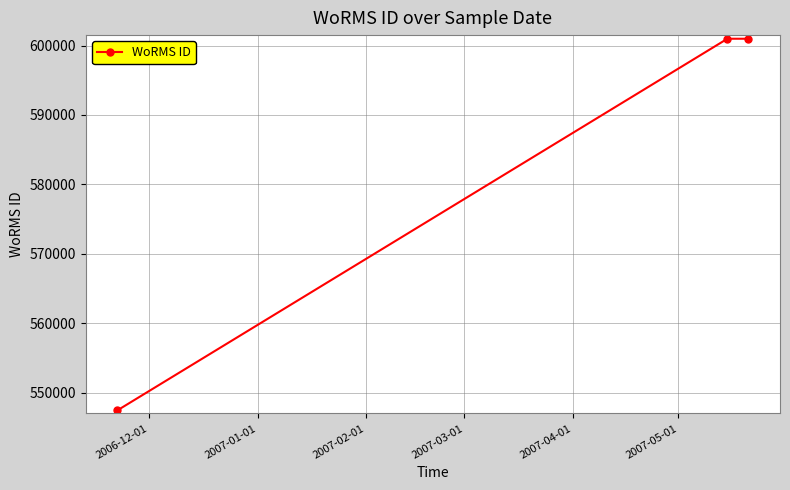

What is the sum of all values?

1749407